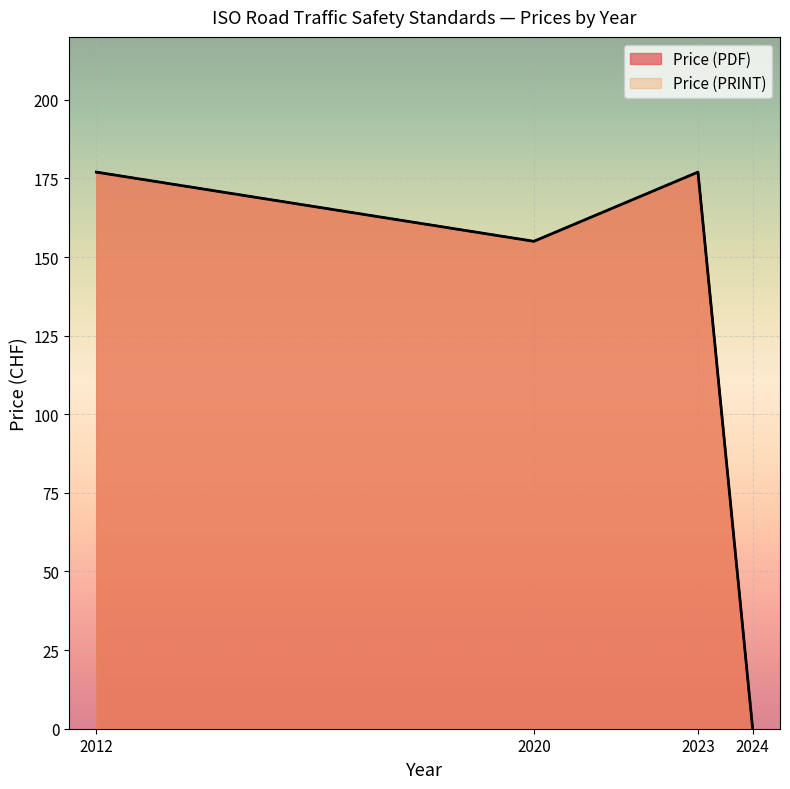

True or false: Price (PRINT) and Price (PDF) cross at least once.

False